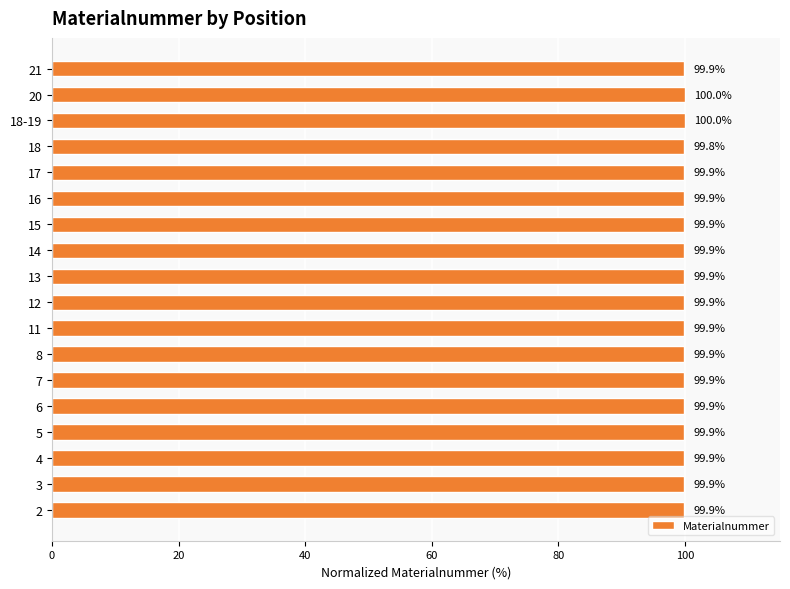

What is the smallest value displayed?

99.8